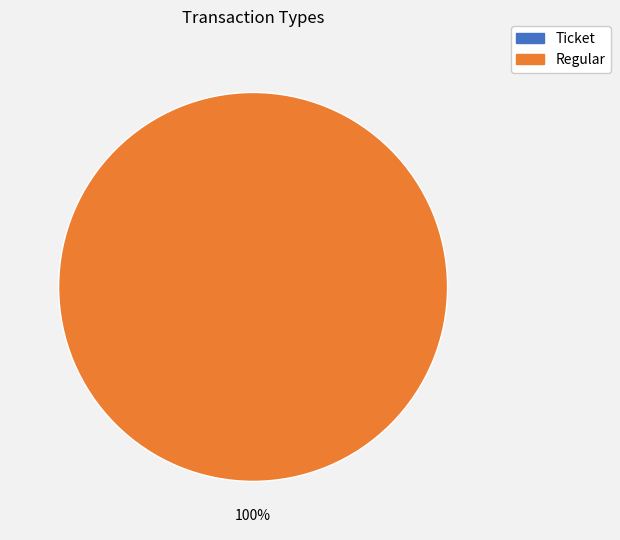

To the nearest percent, what is the difference between the Ticket and Regular slice percentages?

100%